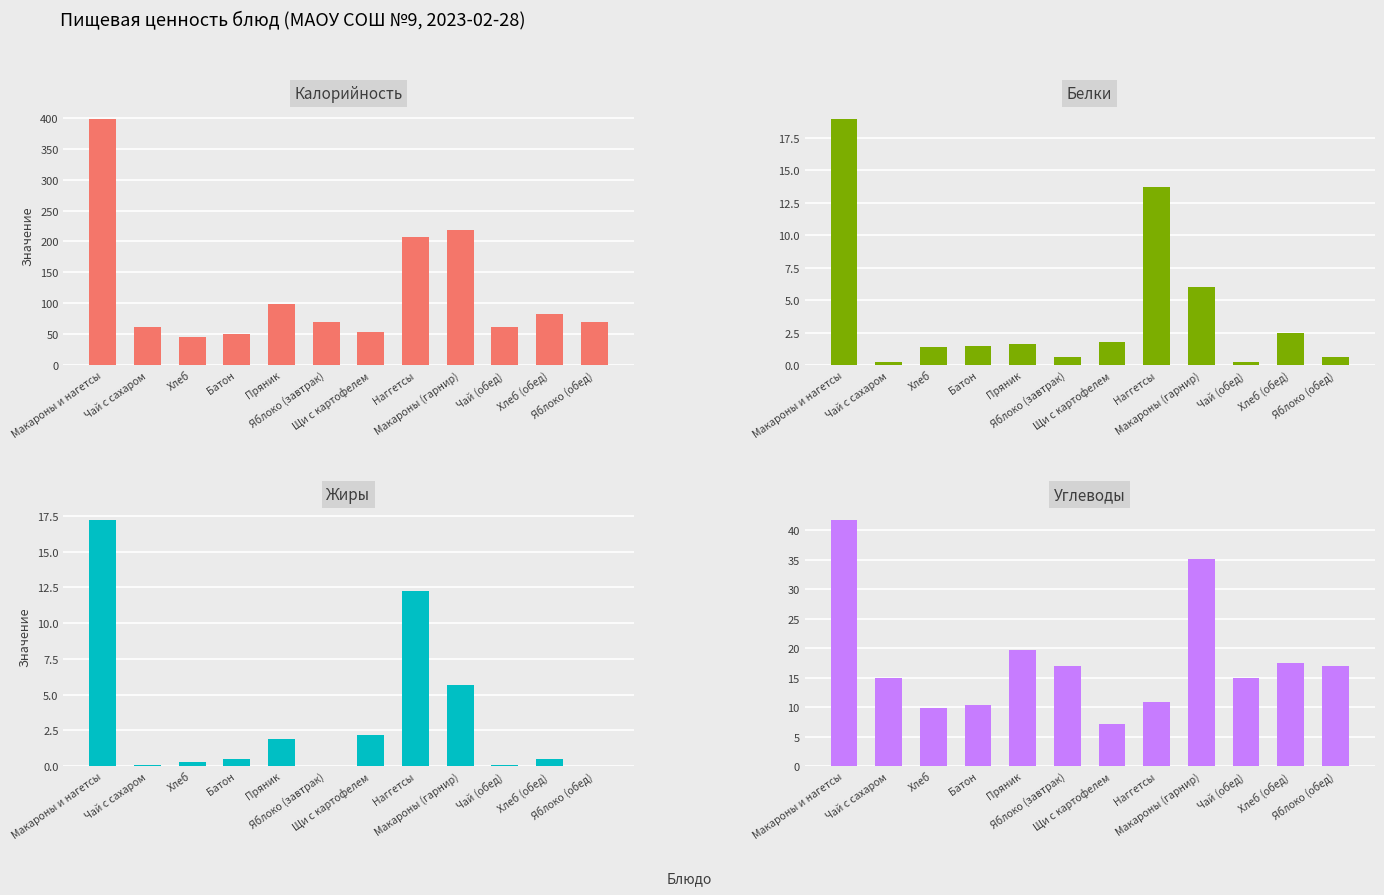

How many values in the Углеводы series exceed 17?

4